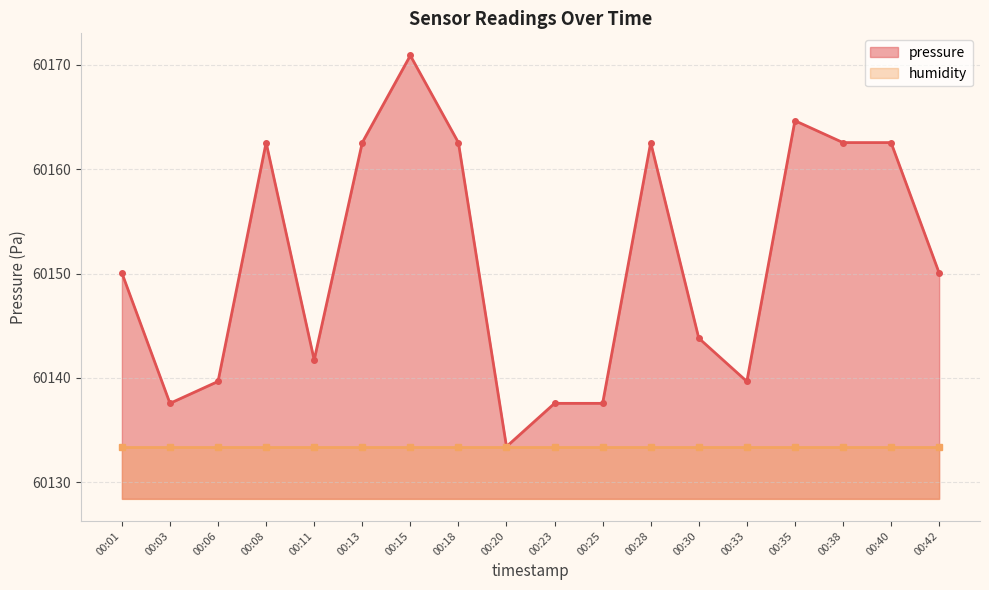

Which has a higher value, 00:08 or 00:42?

00:08